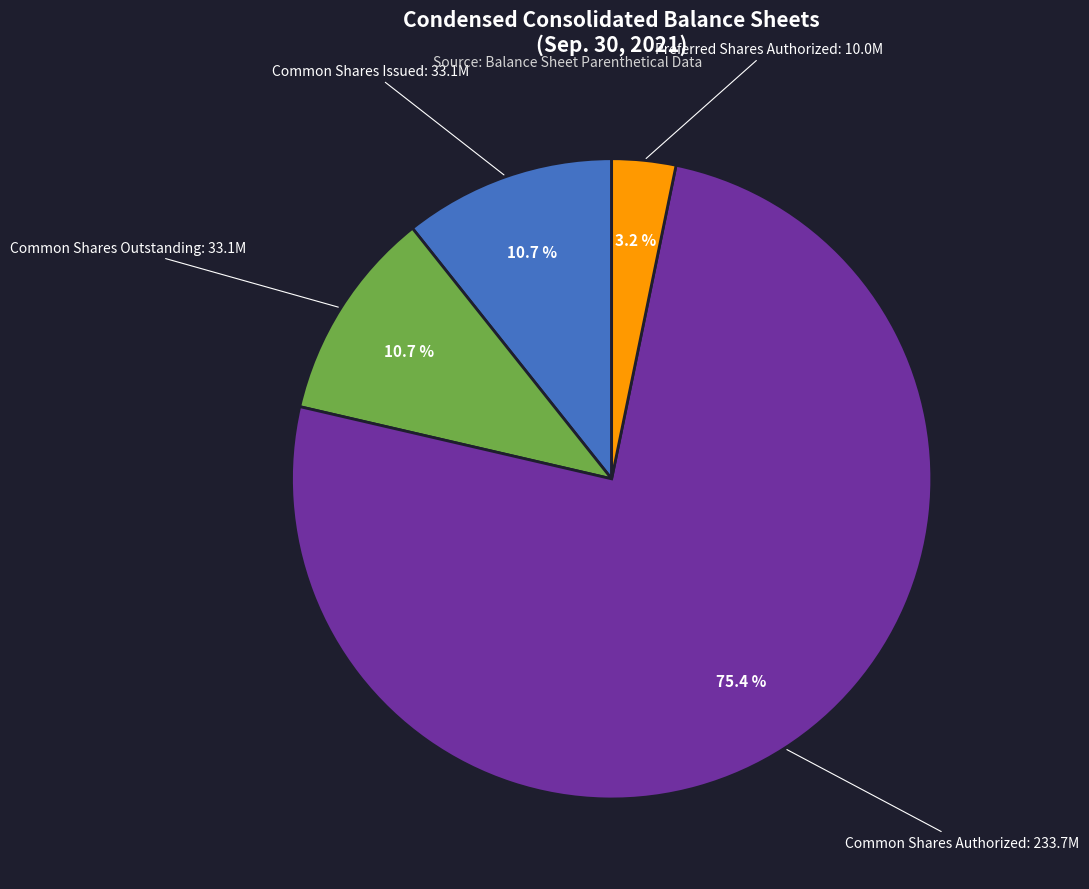

How many slices are in this pie chart?

4